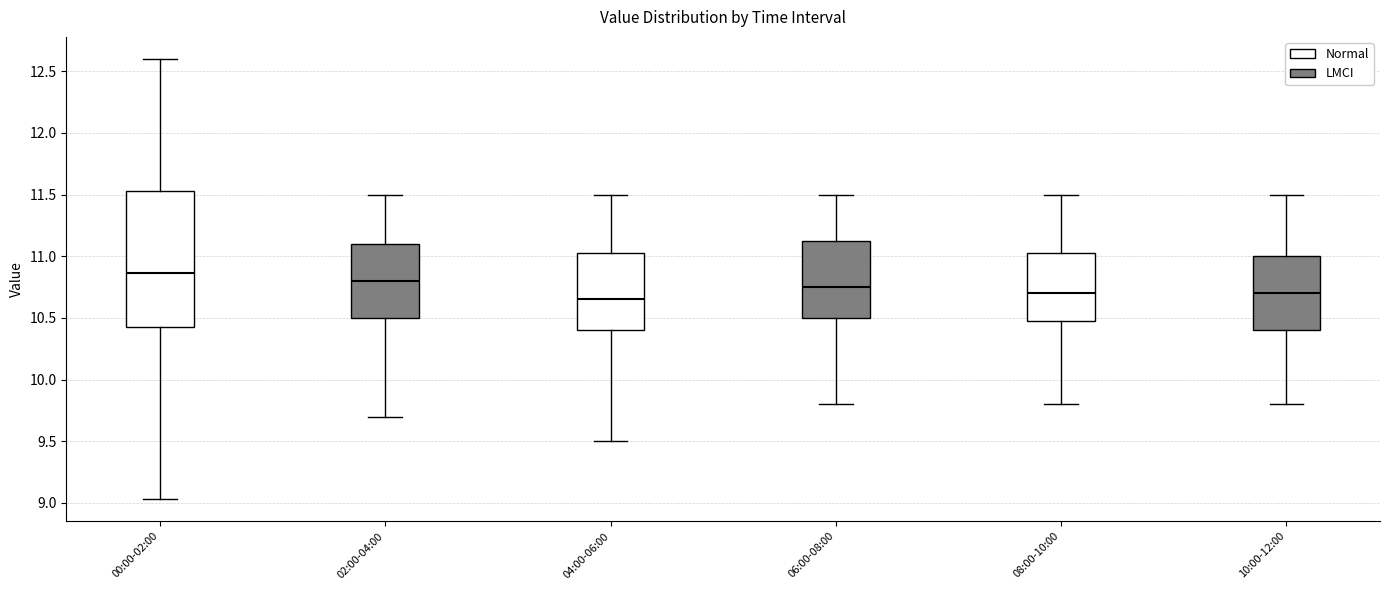

Where does the lower whisker of the box for 04:00-06:00 end on the y-axis? The values are not printed on the chart, so give them approximately, as read against the axis.

9.50